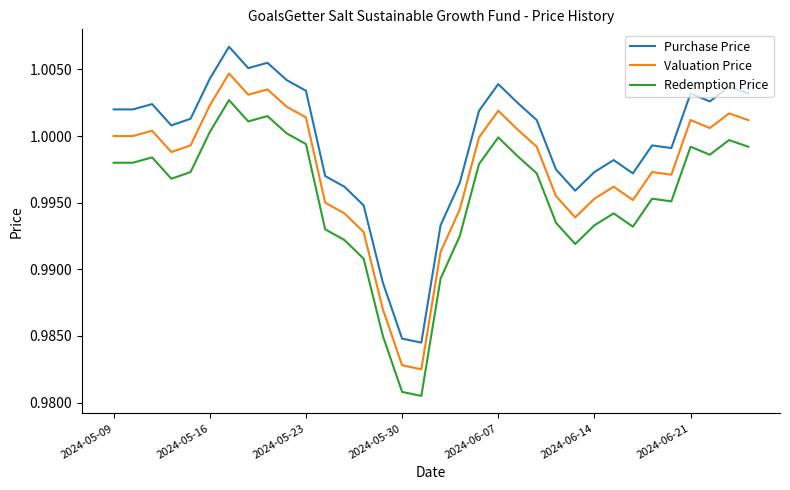

Which series has the largest total across all categories?

Purchase Price